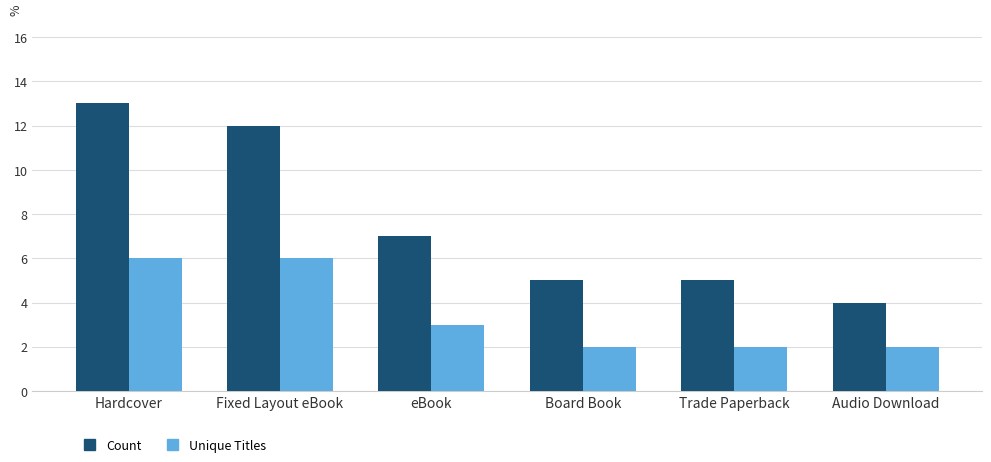

Which series has the widest spread of values?

Count